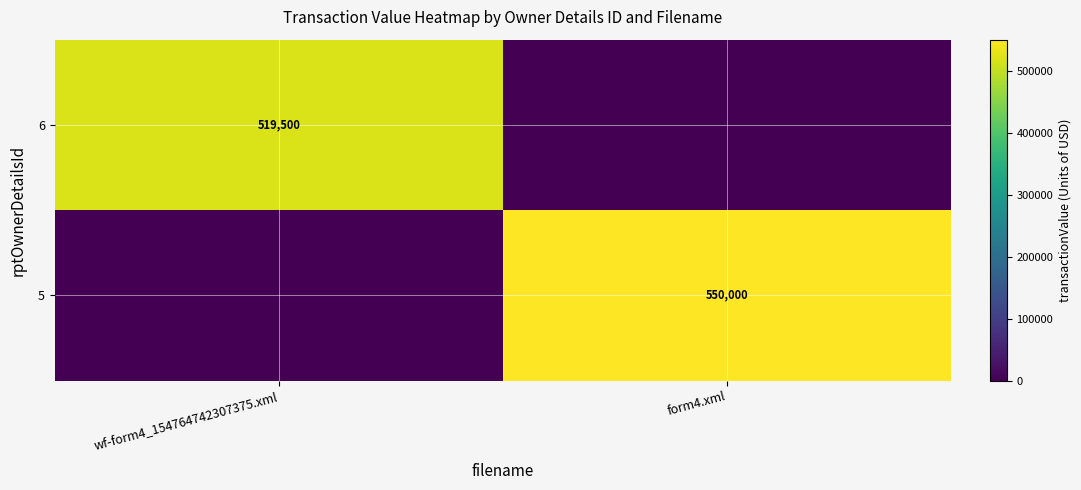

The 5 series shows 550000 at form4.xml. True or false?

True